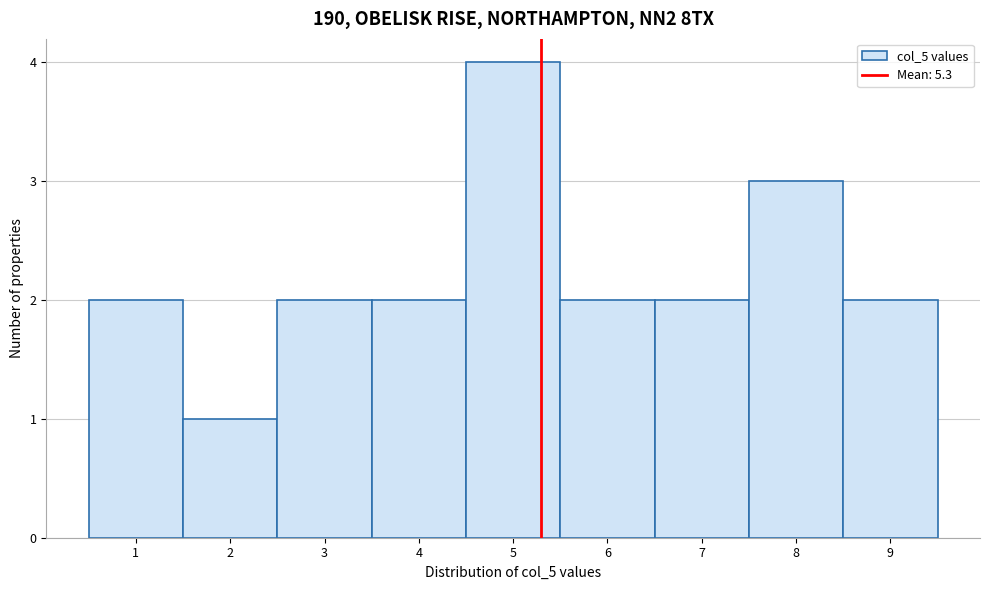

Over which range of the x-axis is the bar tallest?

4.5 to 5.5